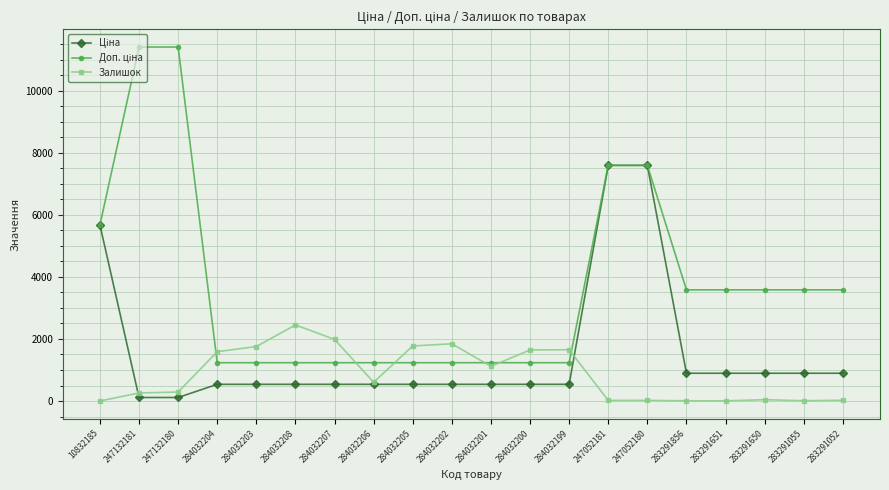

What is the approximate value of Залишок at 10832185?

1.0